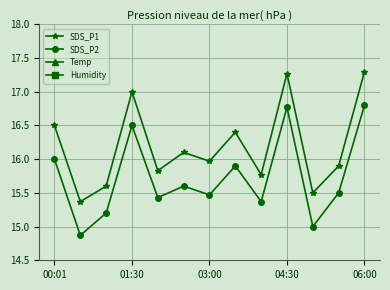

List the series in order of their peak value, lowest first.

SDS_P2, SDS_P1, Temp, Humidity